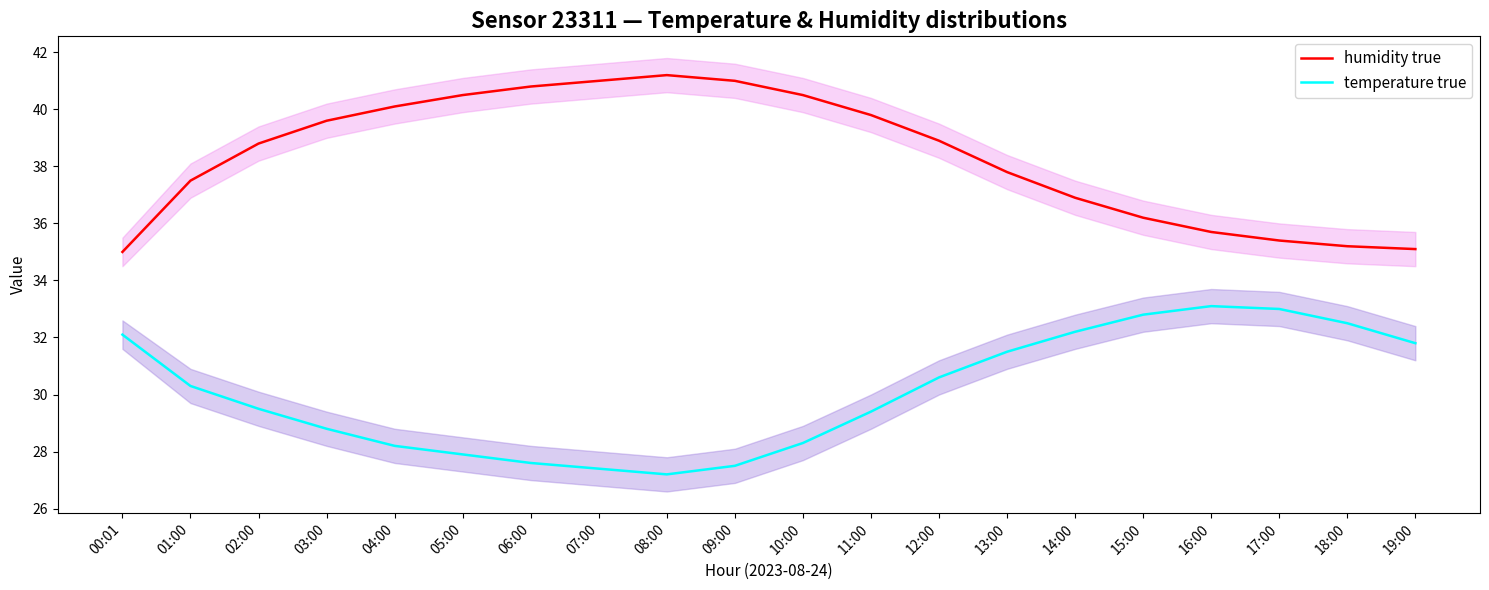

What are all the series names shown in the legend?

humidity true, temperature true